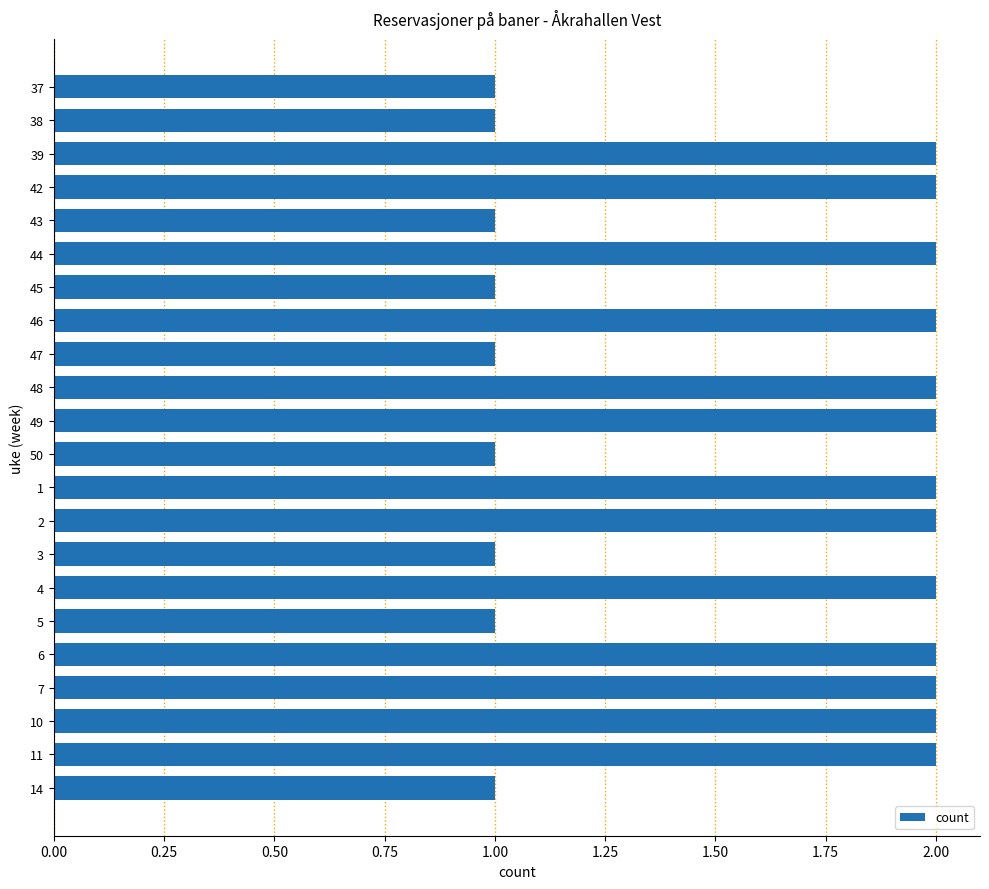

What is the ratio of the value at 3 to the value at 1?

0.5